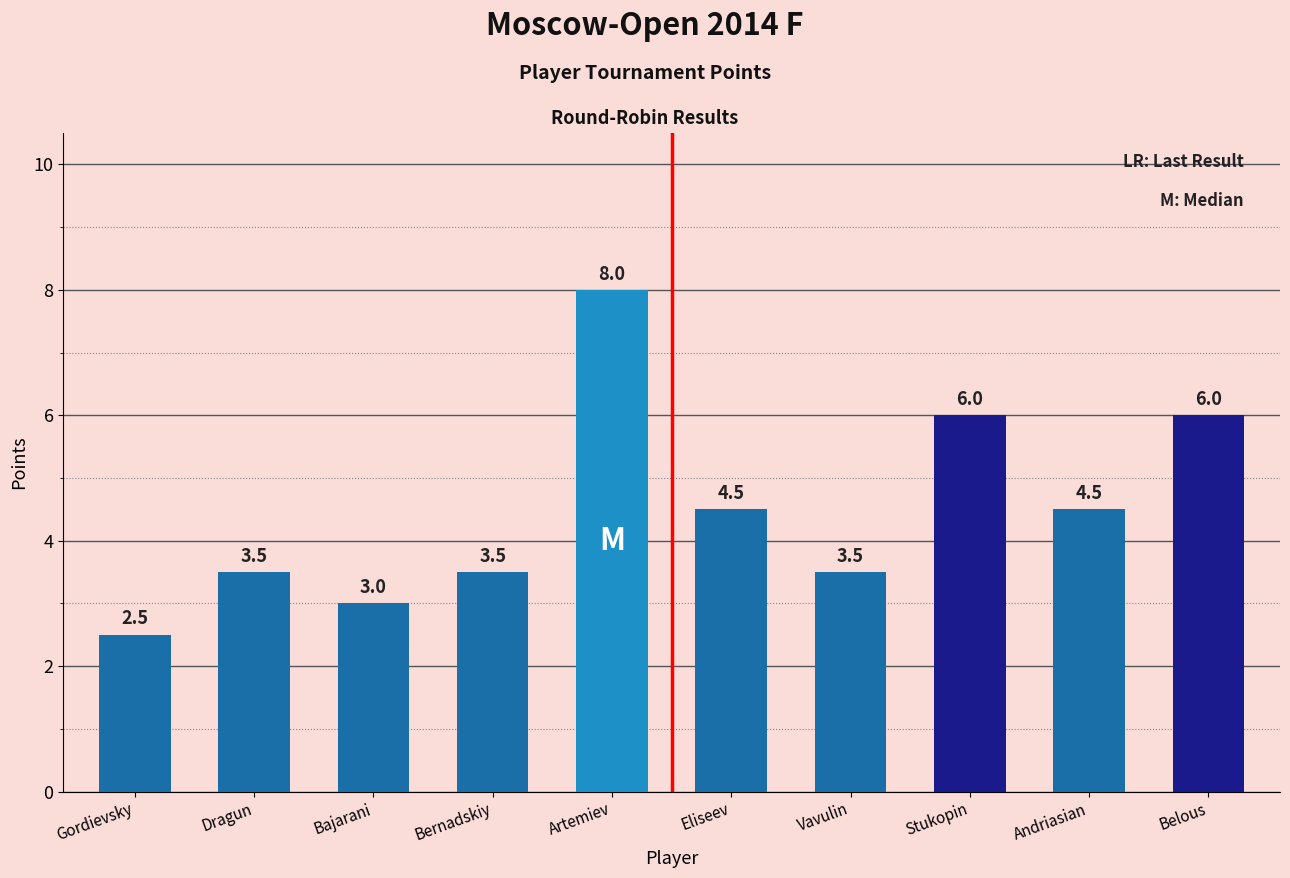

What position from the left is Belous?

10